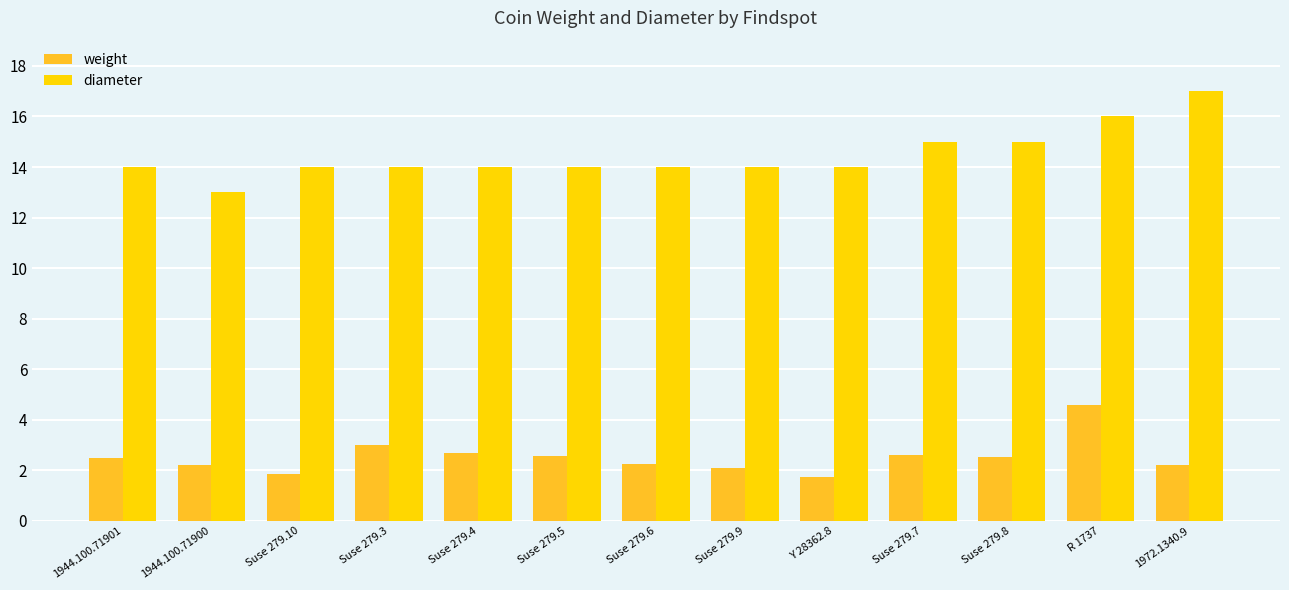

Between Suse 279.3 and 1972.1340.9, which series saw the biggest shift?

diameter